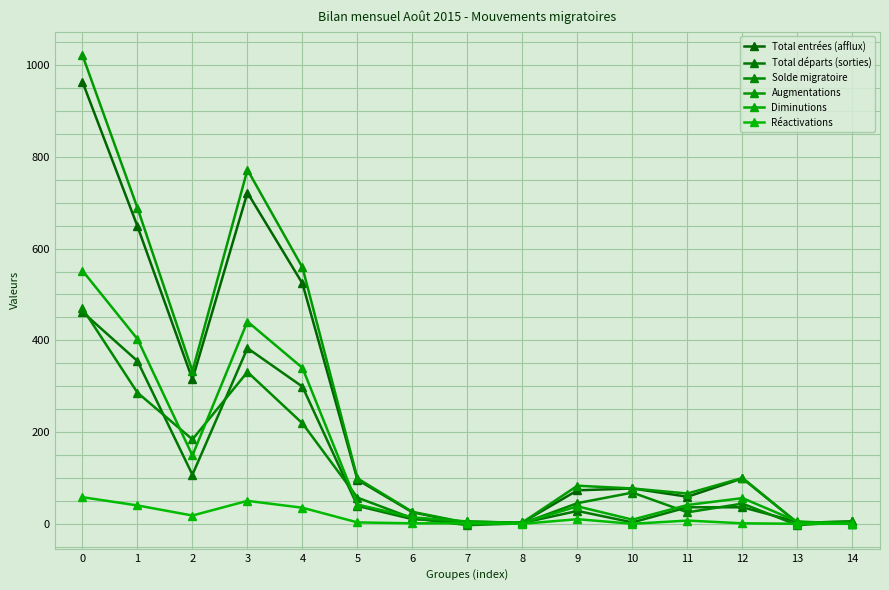

Is it true that Augmentations equals 333 at 2?

True